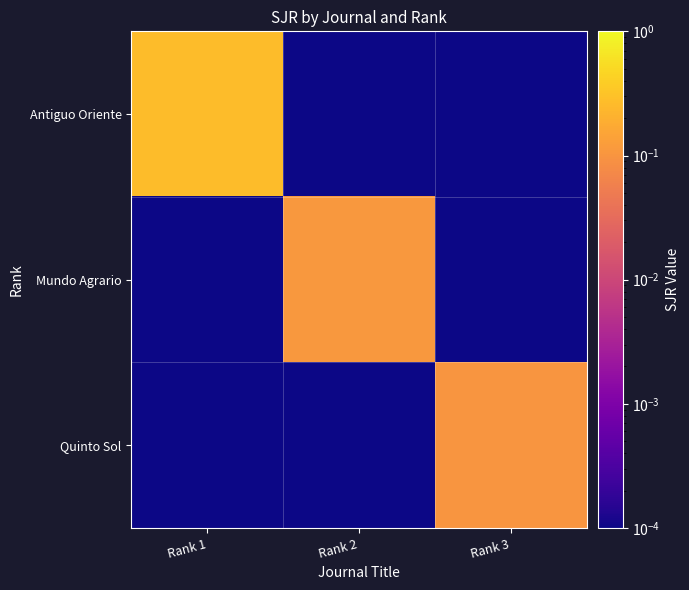

What is the difference between the highest and lowest values at Rank 2?

0.1